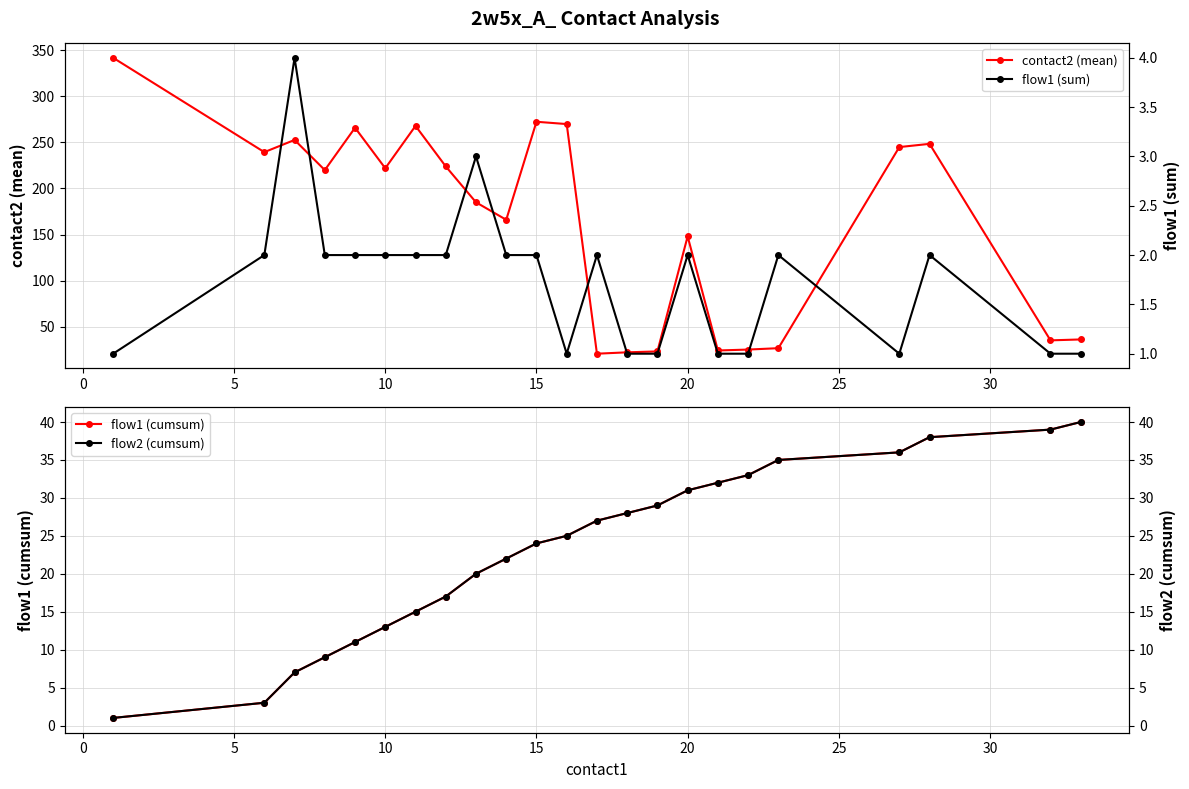

True or false: flow1 (cumsum) and flow2 (cumsum) cross at least once.

False